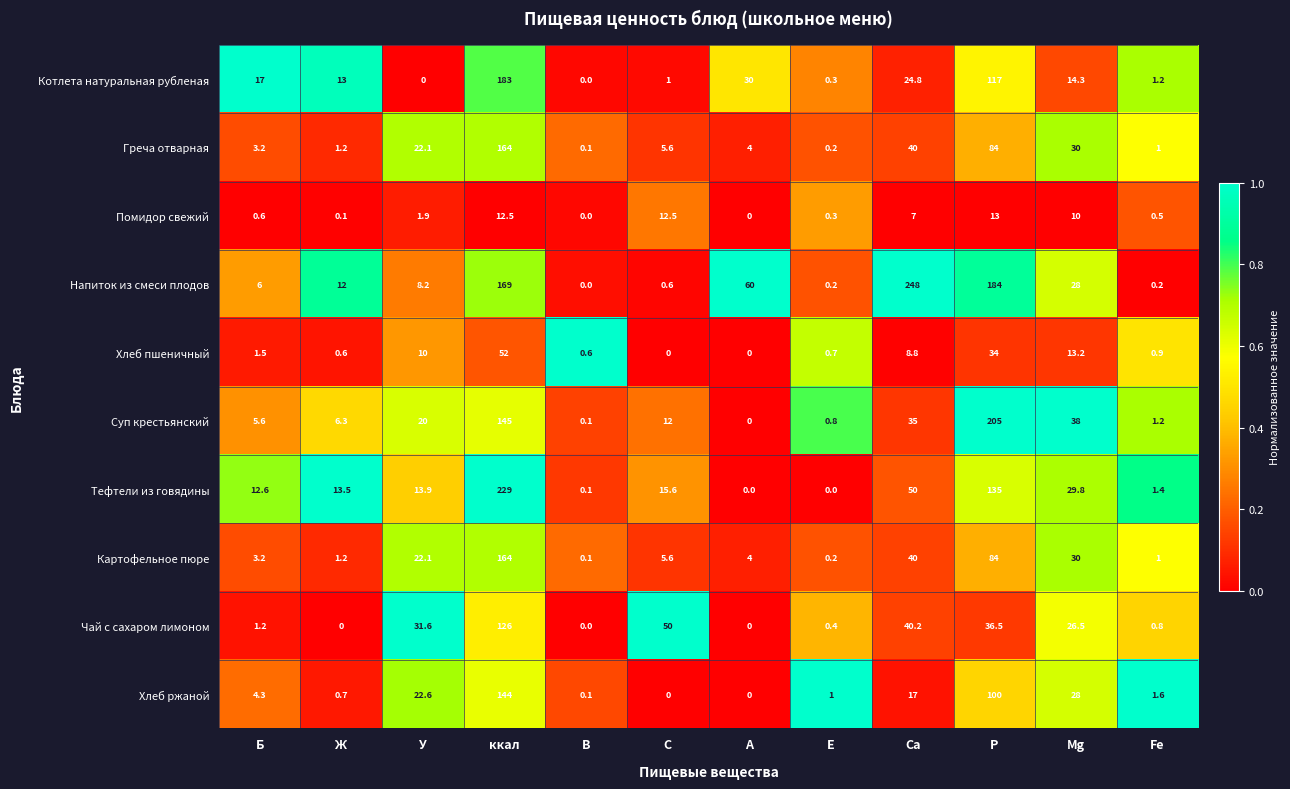

What is the spread (max minus min) of values at Ж?

13.5